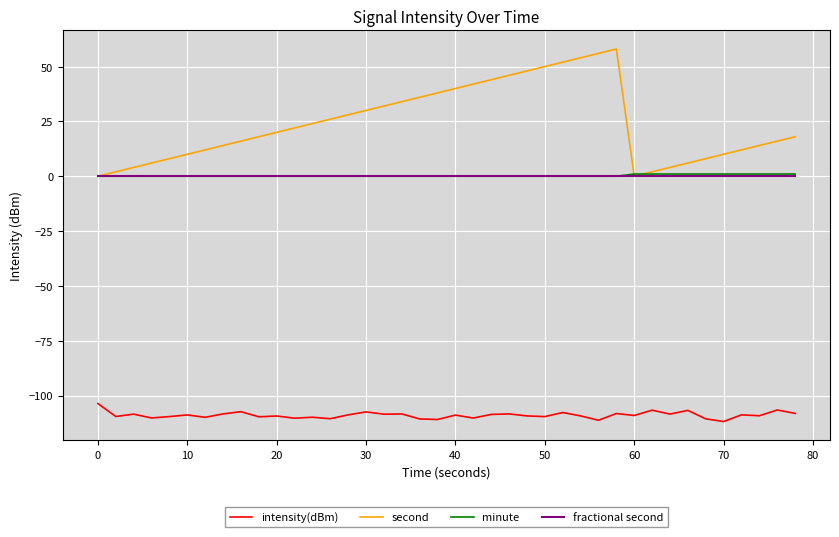

True or false: intensity(dBm) and minute cross at least once.

False